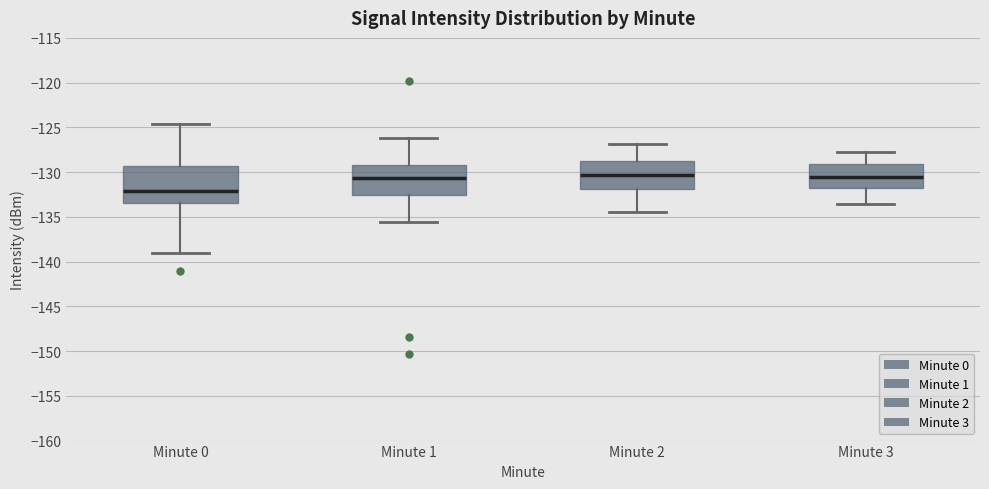

Which box's median line is the lowest?

Minute 0